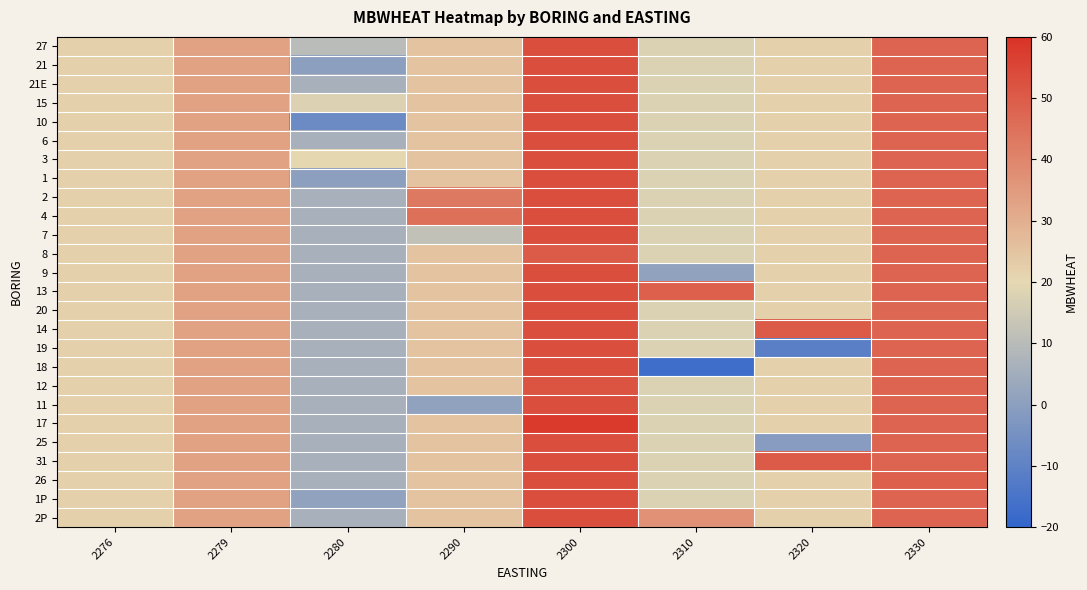

Between 2290 and 2310, which is larger?

2290